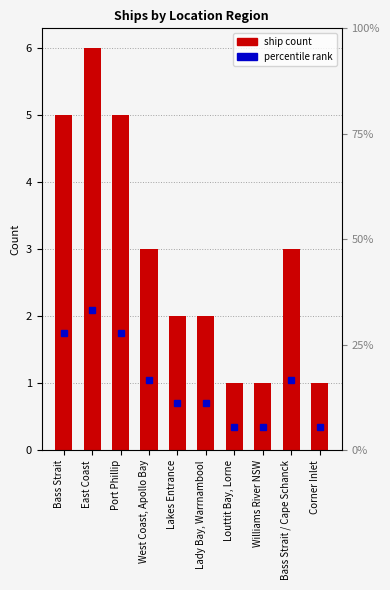

What is the label of the 8th bar from the left?

Williams River NSW